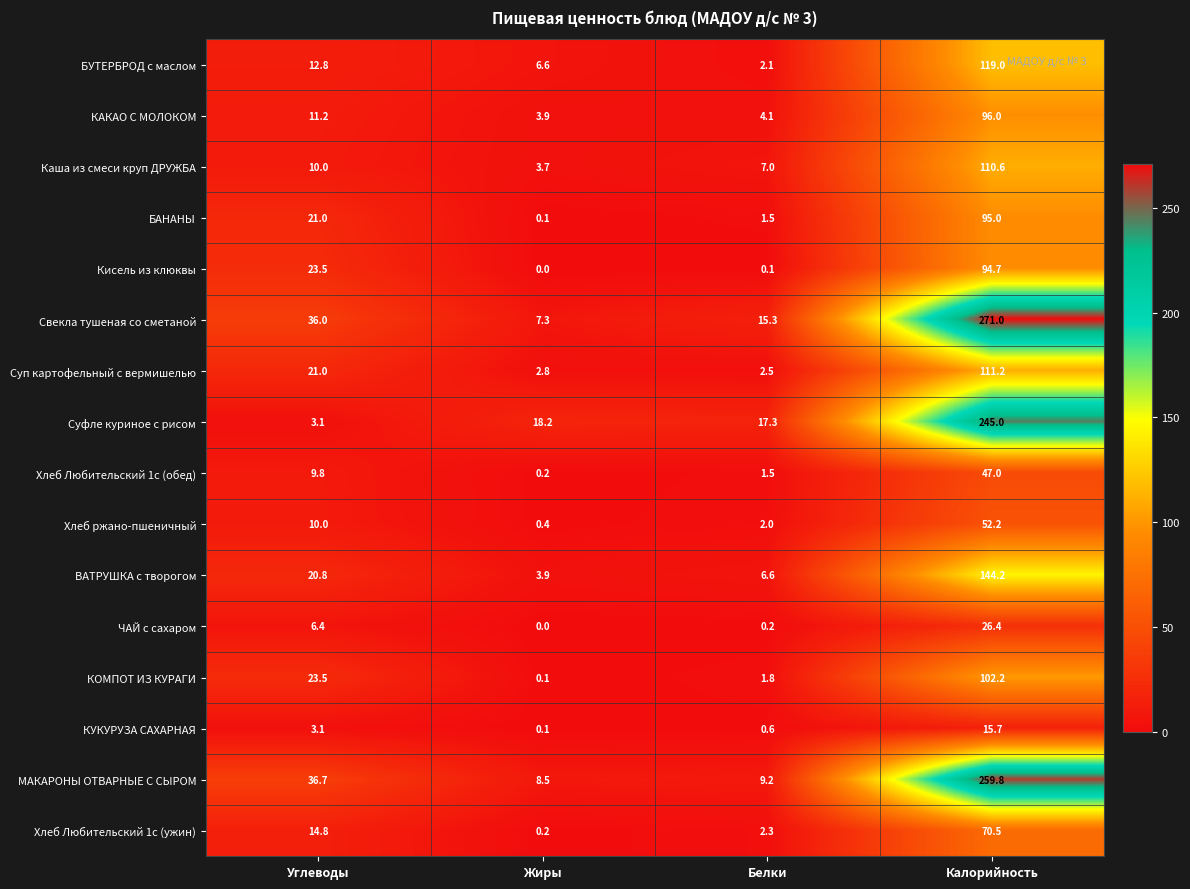

What is the difference between the highest and lowest values at Калорийность?

255.3